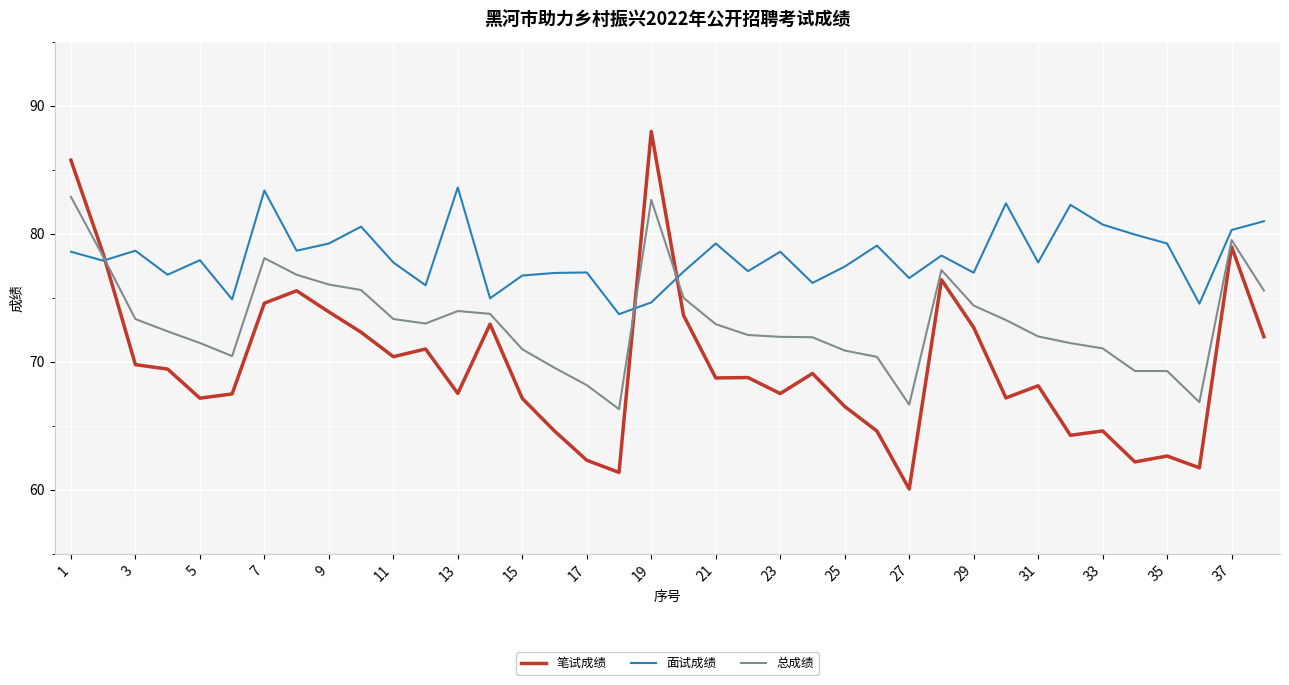

Which series has the largest total across all categories?

面试成绩